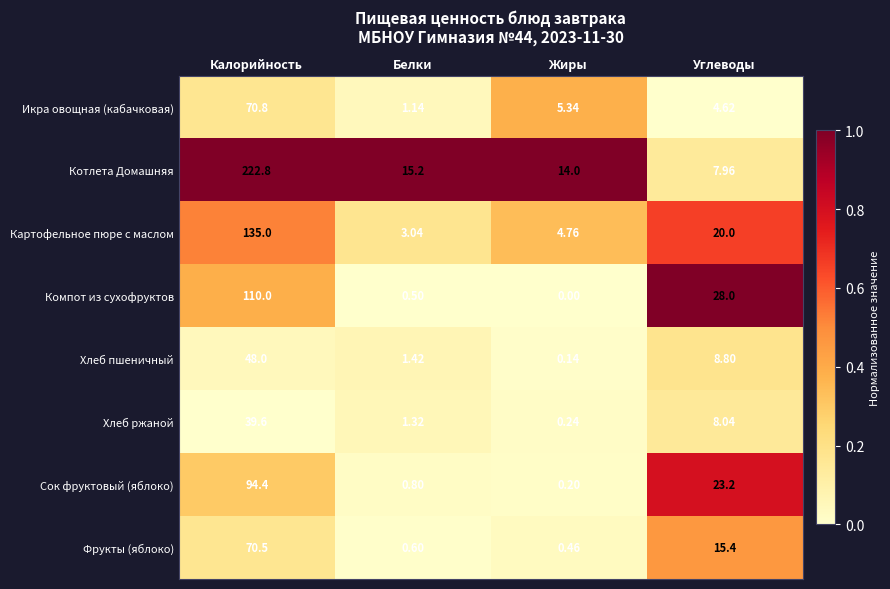

What is the greatest value displayed?

222.8